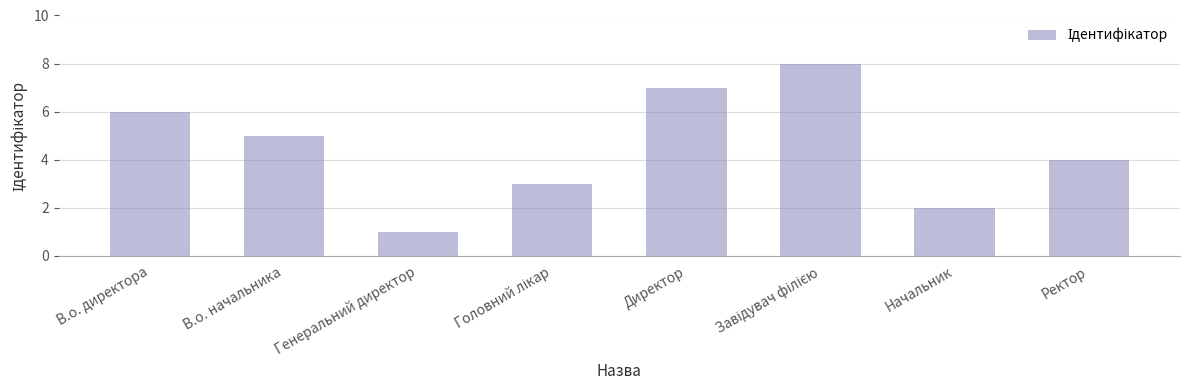

At which label is the value closest to 4?

Ректор